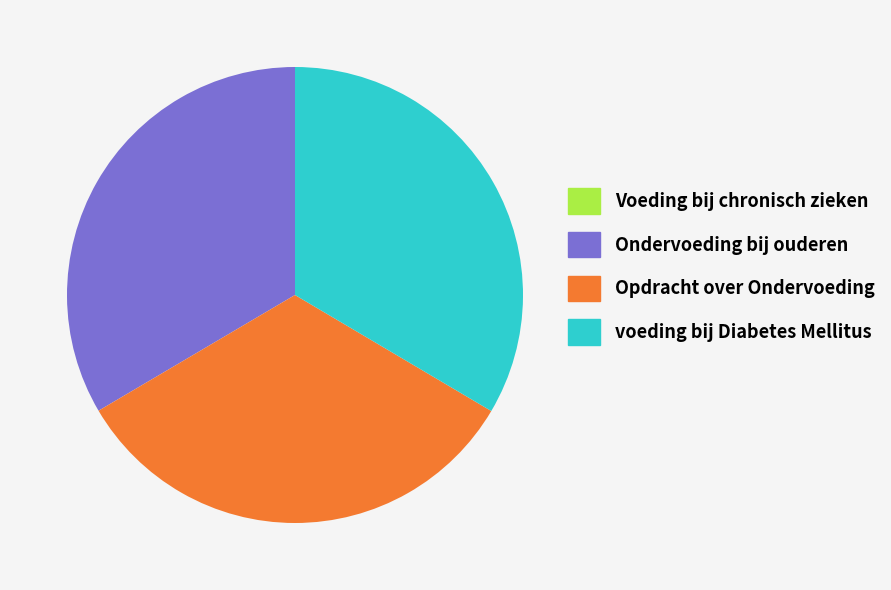

Approximately how many times larger is the value at Ondervoeding bij ouderen compared to Opdracht over Ondervoeding?

1.0